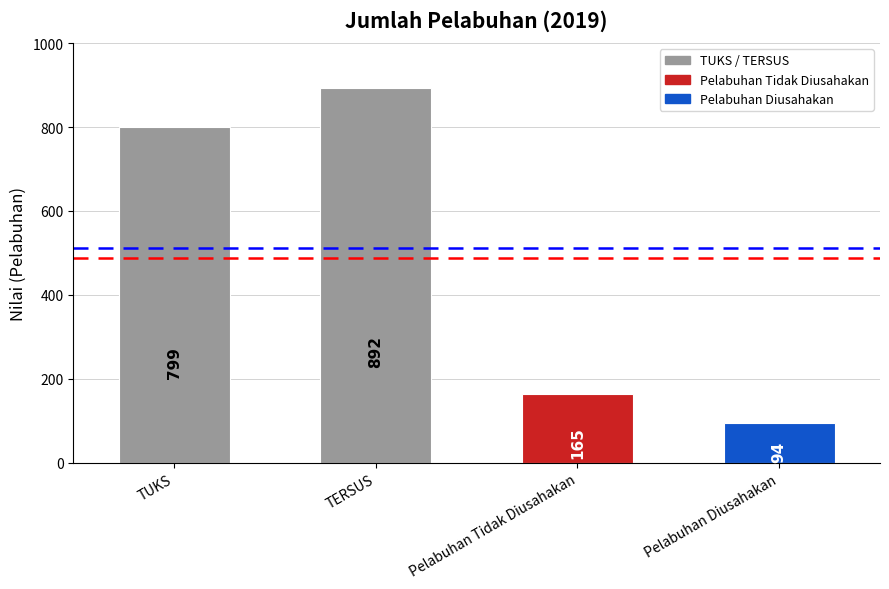

Count the number of values greater than 799.

1